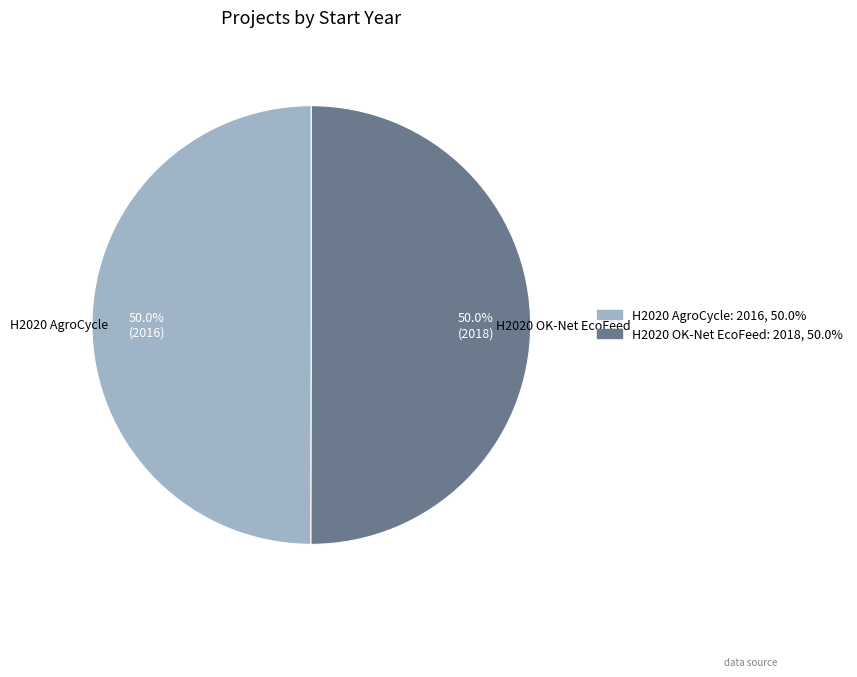

What percentage is NOT represented by H2020 OK-Net EcoFeed?

50.0%